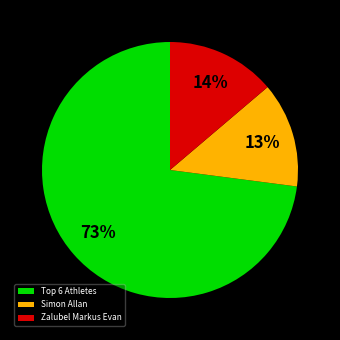

To the nearest percent, what is the average slice percentage?

33%